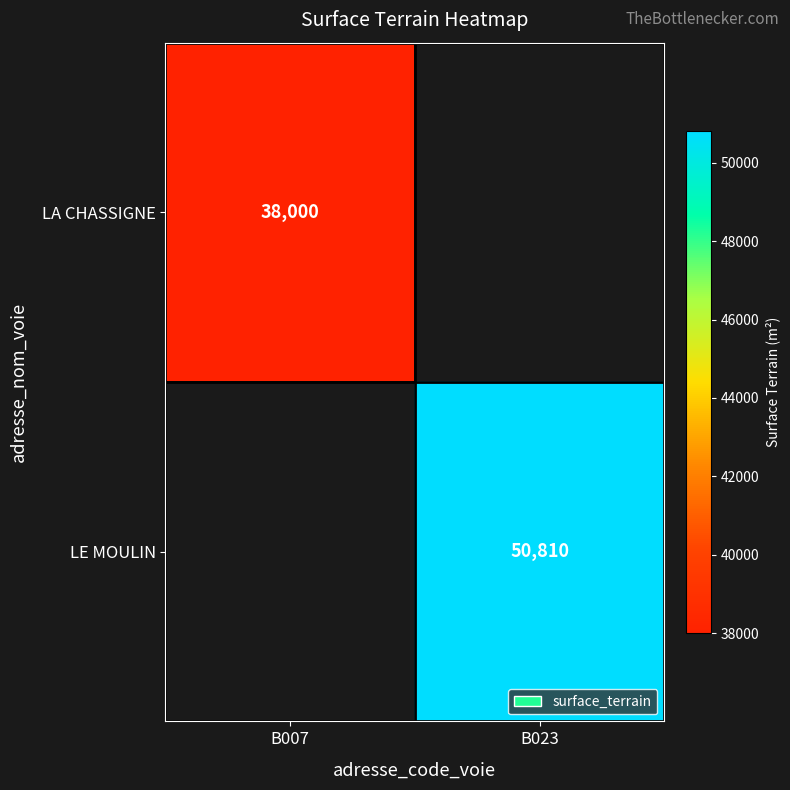

The LE MOULIN series shows 10720.3 at B023. True or false?

False